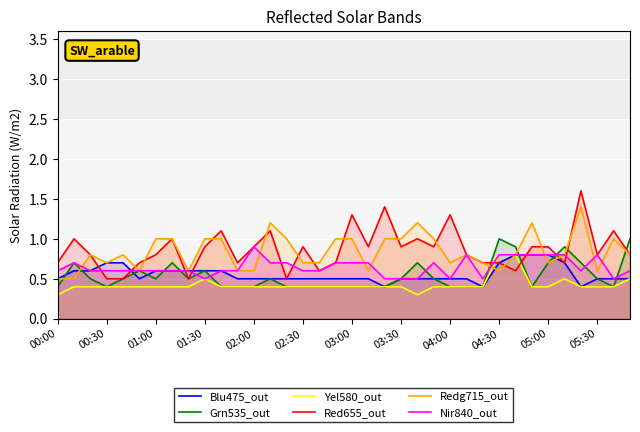

Which series changed the most between 00:30 and 05:00?

Red655_out